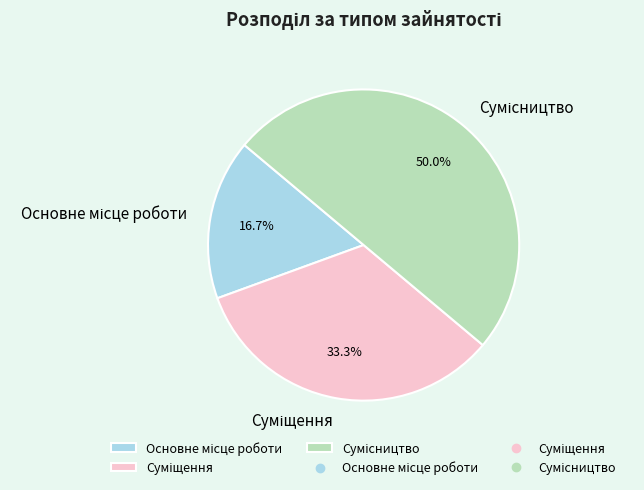

Count the number of slices in the pie.

3